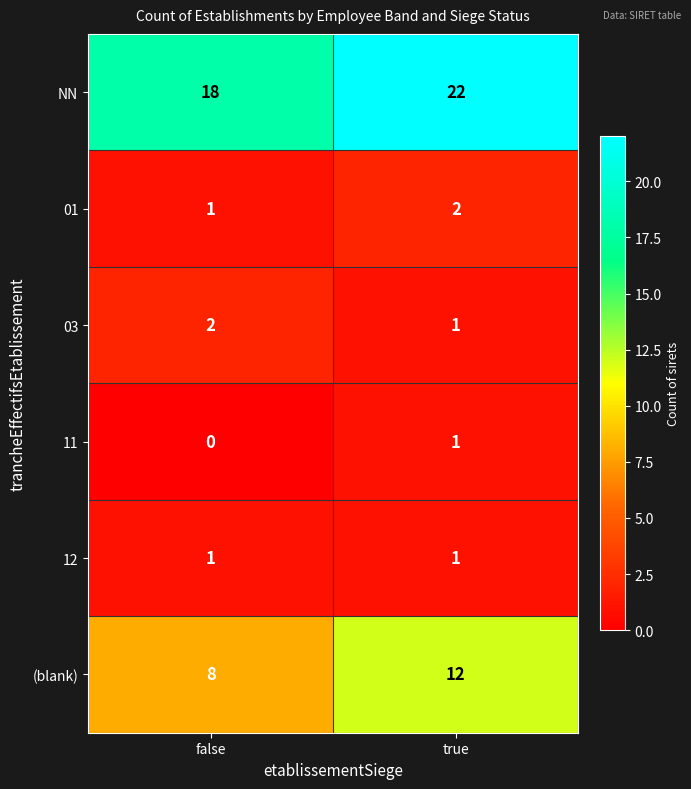

What is the sum of the 01 values at true and false?

3